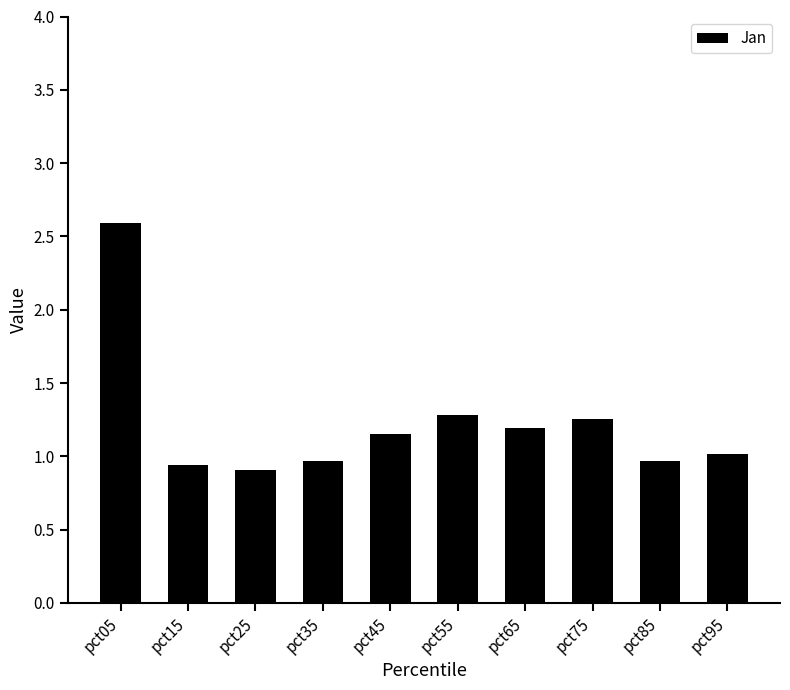

Read the value at pct85.

1.0